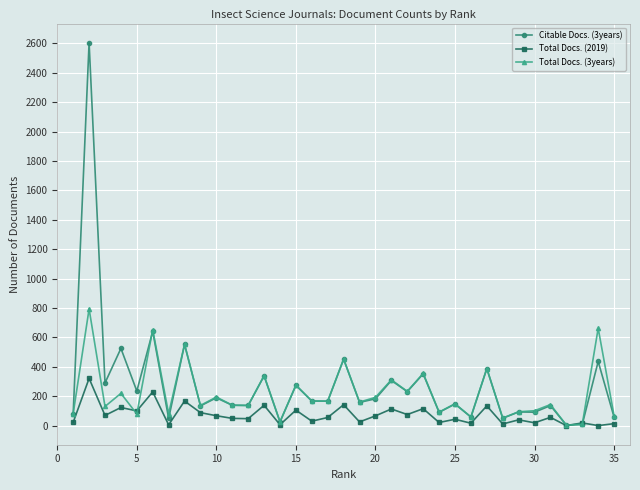

What is the difference between the second highest and minimum values in the Total Docs. (3years) series?

659